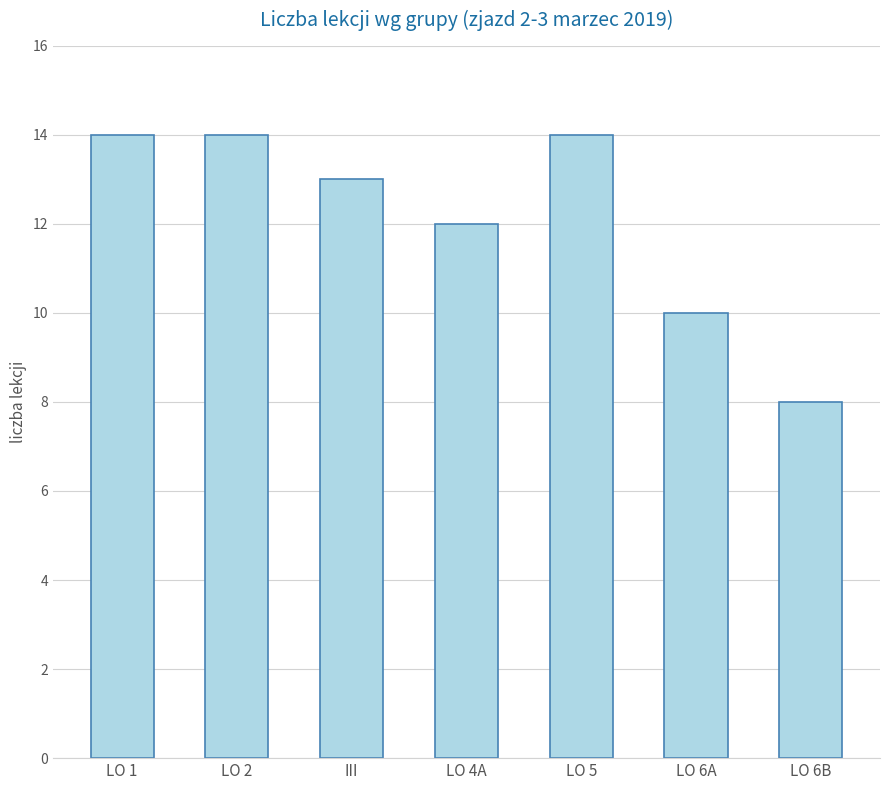

The value at III is 21. True or false?

False